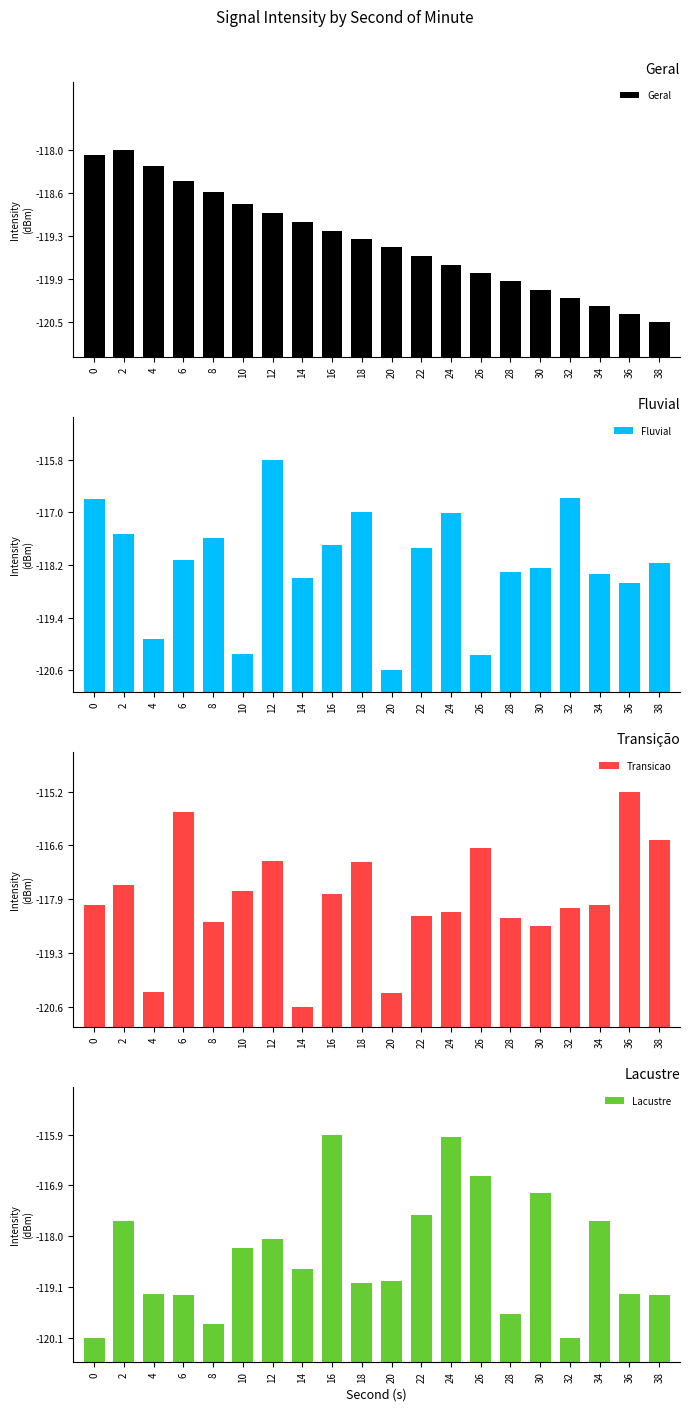

How many groups of bars are there?

20